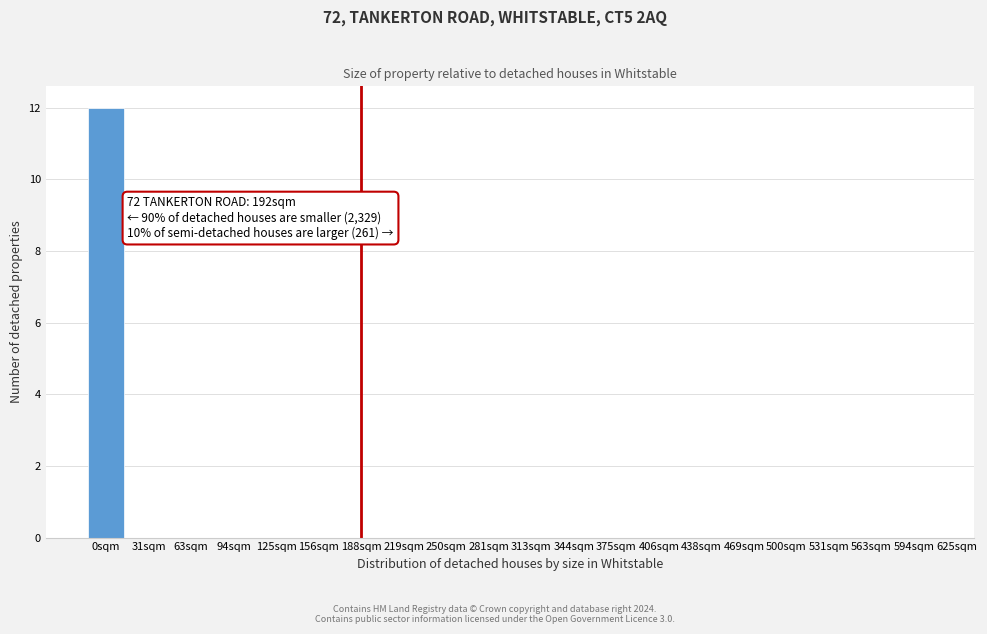

Reading left to right, what are all the values shown in this chart?

0sqm=12	31sqm=0	63sqm=0	94sqm=0	125sqm=0	156sqm=0	188sqm=0	219sqm=0	250sqm=0	281sqm=0	313sqm=0	344sqm=0	375sqm=0	406sqm=0	438sqm=0	469sqm=0	500sqm=0	531sqm=0	563sqm=0	594sqm=0